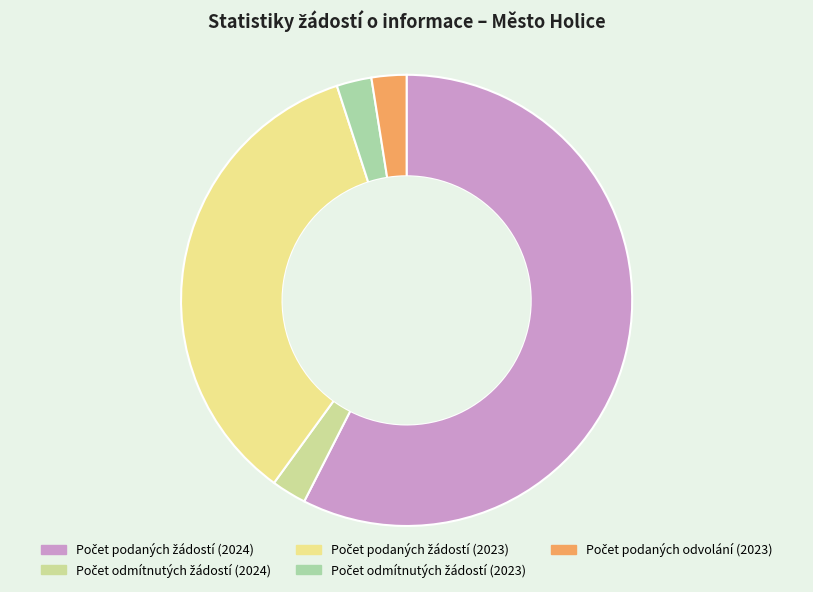

How many segments does this pie chart have?

5